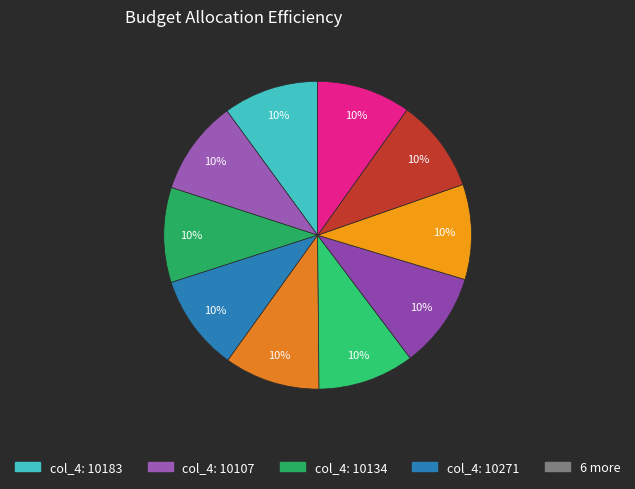

Is there a majority slice in this chart?

No